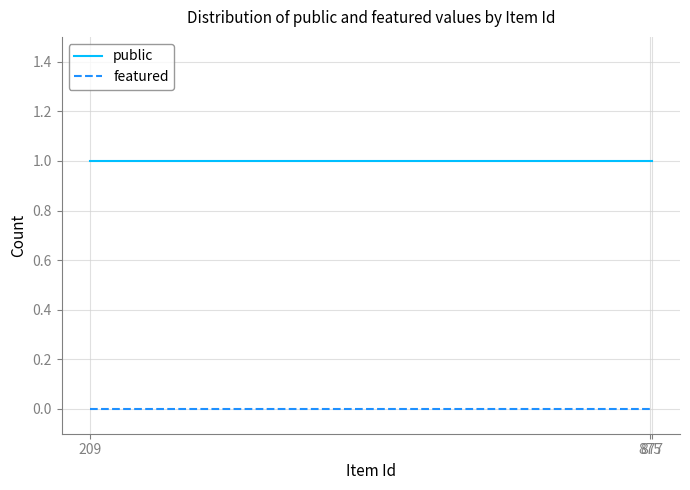

Reading left to right, what are all the values shown in this chart?

public: 1	1	1
featured: 0	0	0